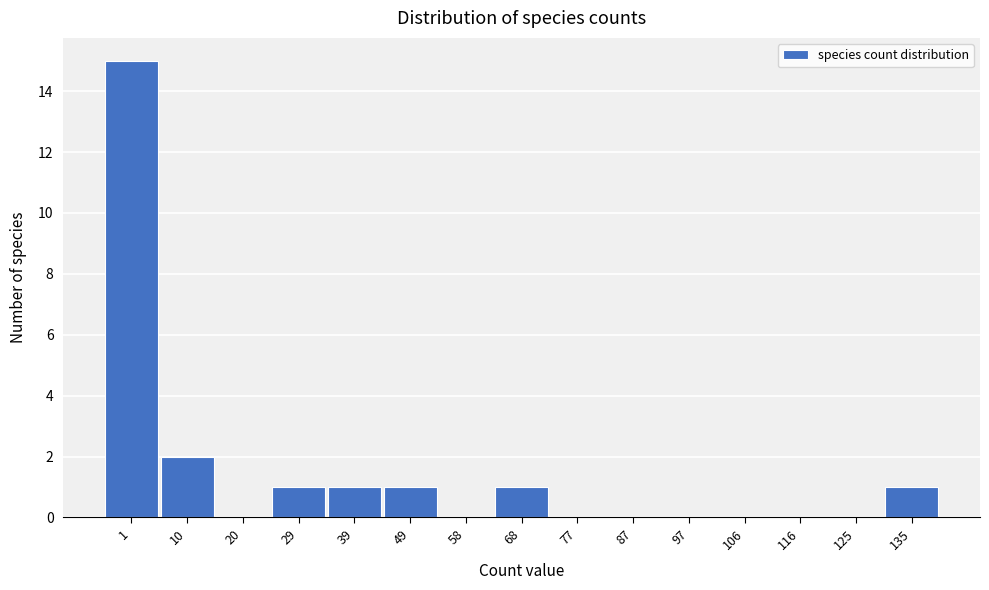

Reading left to right, what are all the values shown in this chart?

1=15	10=2	20=0	29=1	39=1	49=1	58=0	68=1	77=0	87=0	97=0	106=0	116=0	125=0	135=1